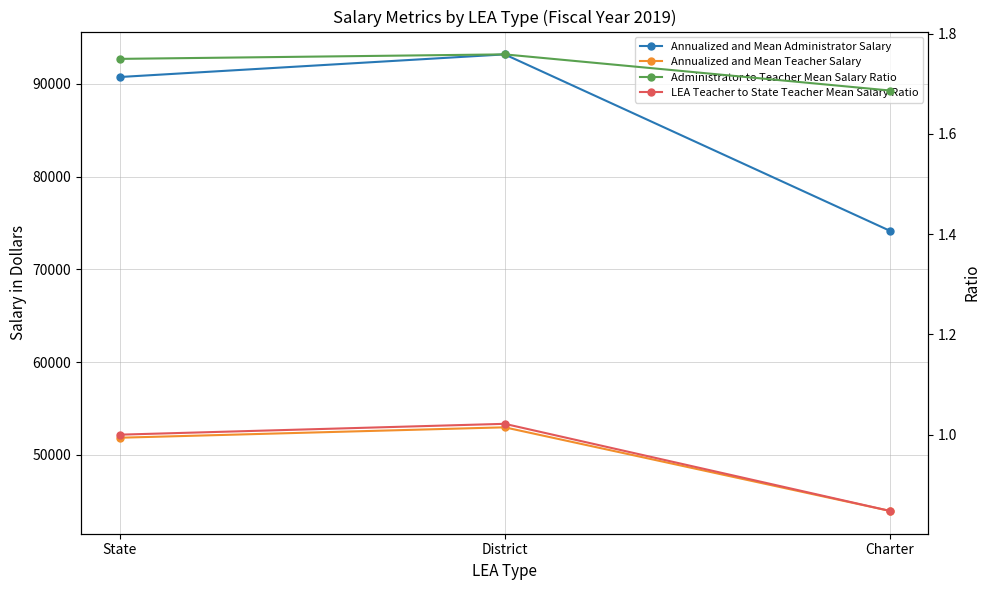

What is the label of the 3rd point from the right?

State